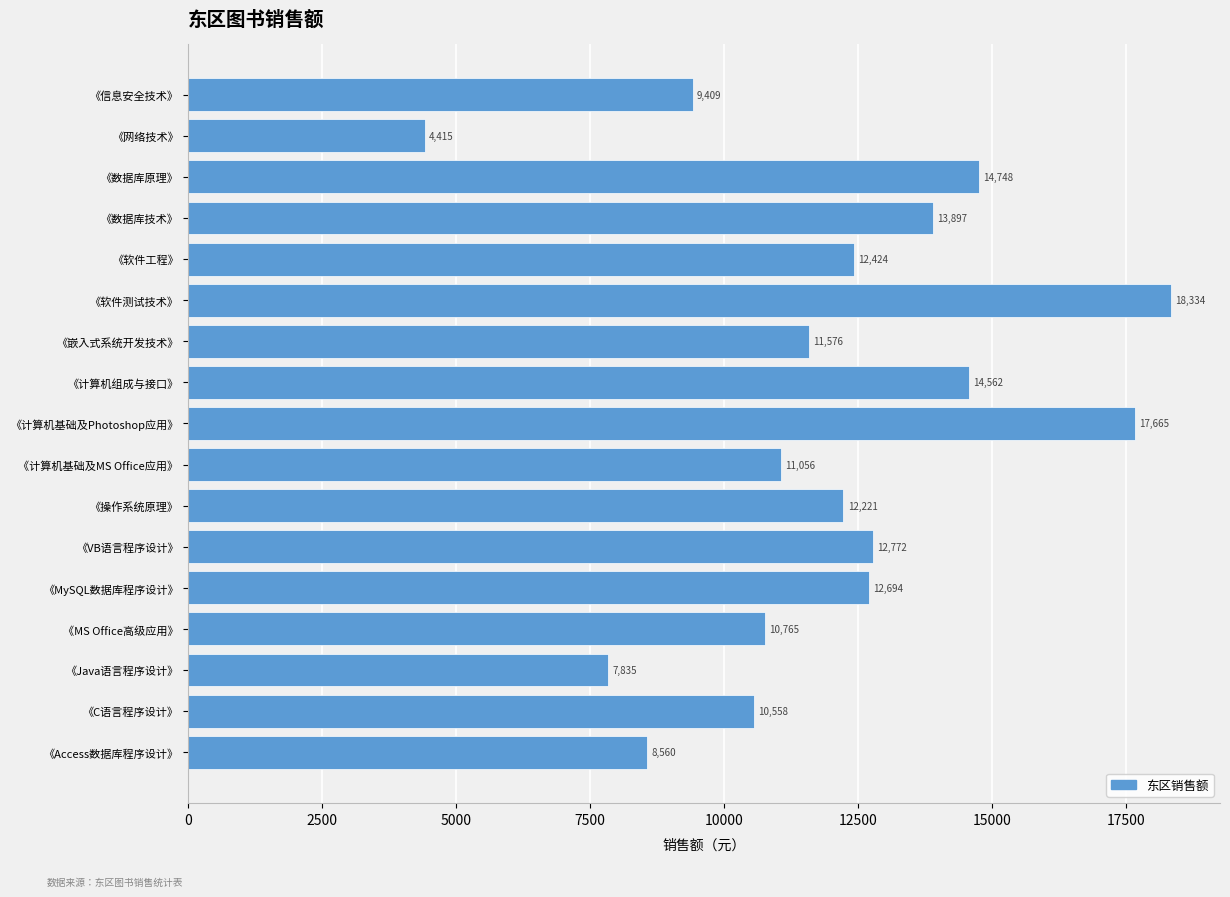

What is the minimum value shown in the chart?

4414.9